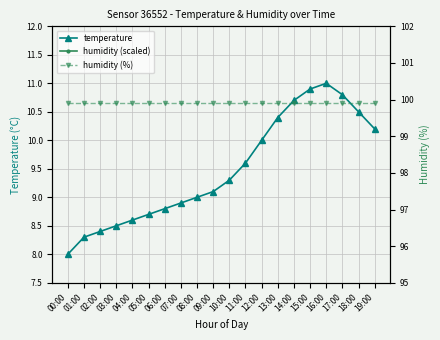

How many categories are shown in the chart?

20